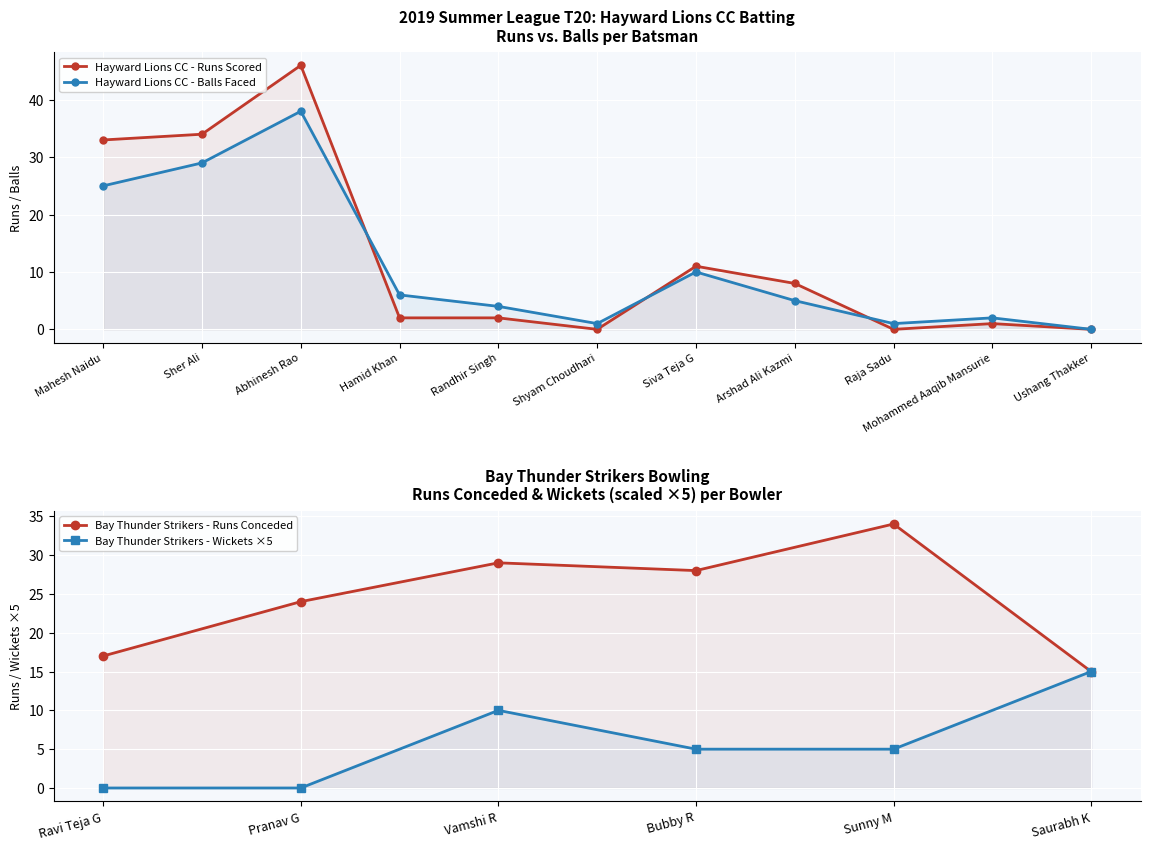

How many interior local peaks does the Hayward Lions CC Batsmen Runs series have?

3